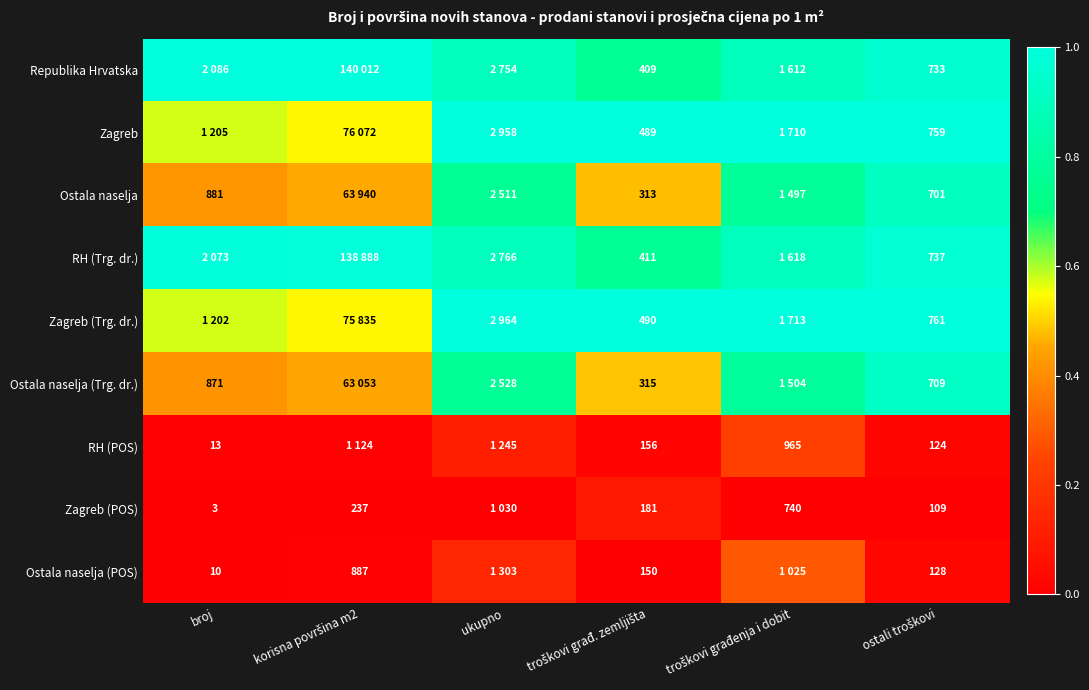

Count the number of categories in the chart.

6